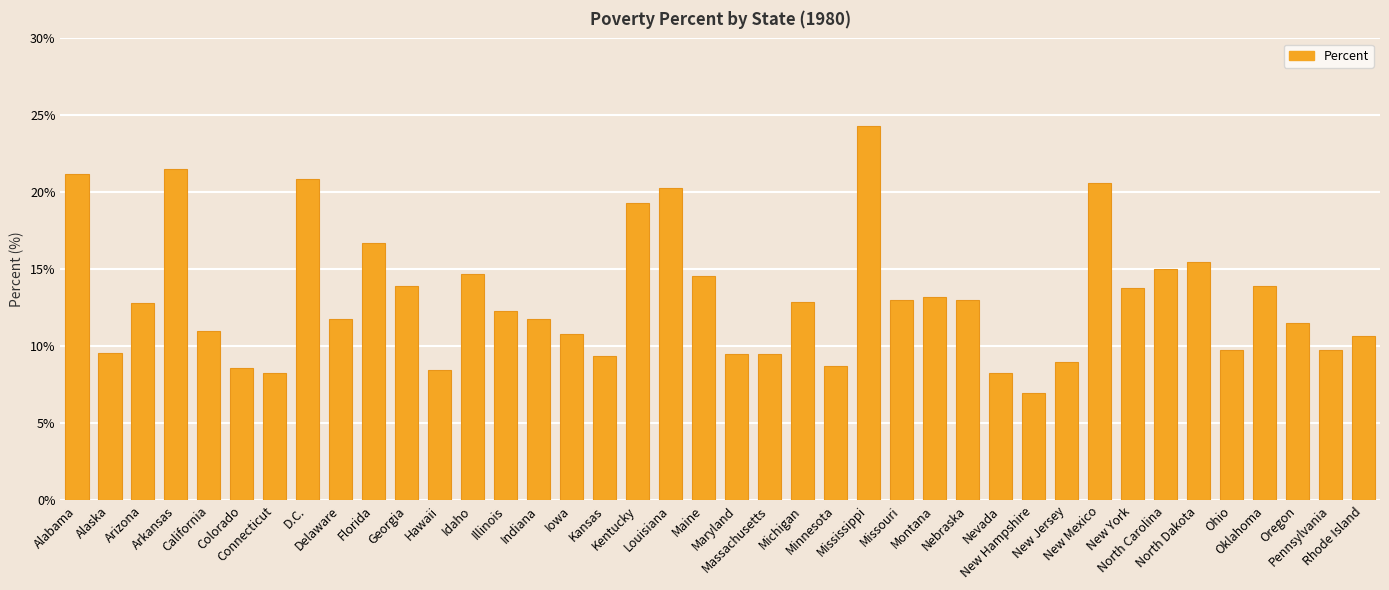

What is the average value?

13.2